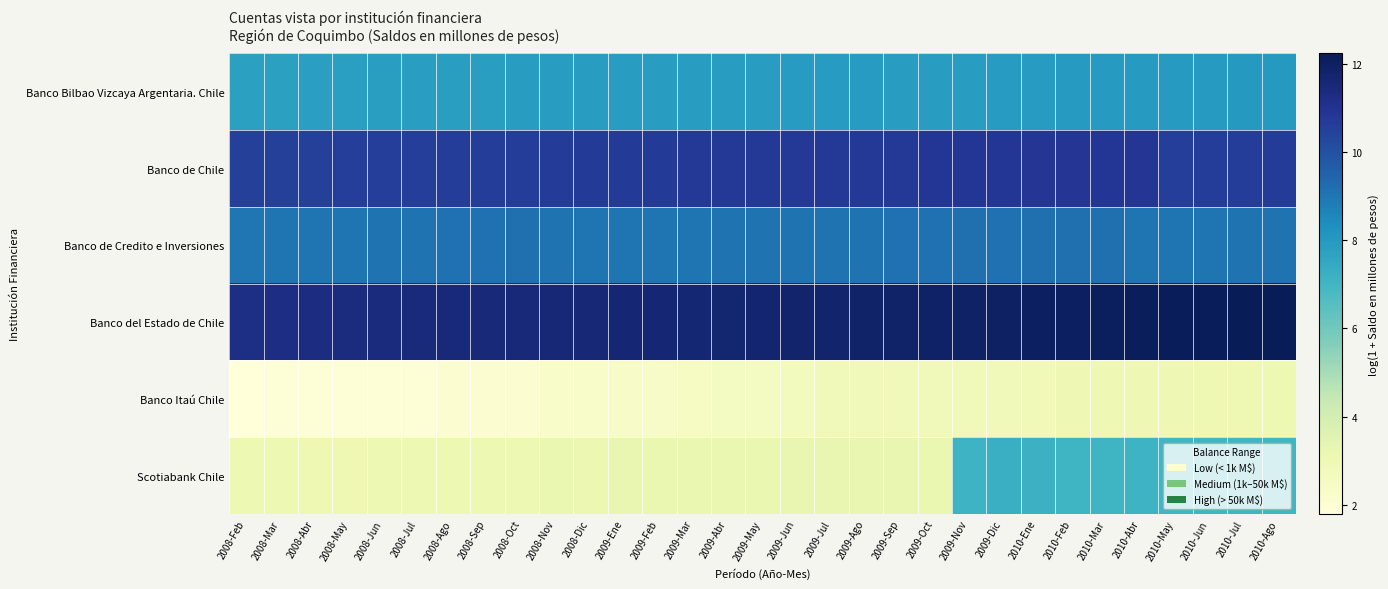

Reading right to left, transcribe all the data shown in this chart.

Banco Bilbao Vizcaya Argentaria. Chile: 2010-Ago=8.0	2010-Jul=8.0	2010-Jun=8.0	2010-May=8.0	2010-Abr=8.0	2010-Mar=8.0	2010-Feb=8.0	2010-Ene=7.9	2009-Dic=7.9	2009-Nov=7.9	2009-Oct=7.9	2009-Sep=7.9	2009-Ago=7.9	2009-Jul=7.9	2009-Jun=7.9	2009-May=7.9	2009-Abr=7.9	2009-Mar=7.9	2009-Feb=7.9	2009-Ene=7.9	2008-Dic=7.9	2008-Nov=7.9	2008-Oct=7.9	2008-Sep=7.9	2008-Ago=7.9	2008-Jul=7.8	2008-Jun=7.8	2008-May=7.8	2008-Abr=7.8	2008-Mar=7.8	2008-Feb=7.8
Banco de Chile: 2010-Ago=10.6	2010-Jul=10.6	2010-Jun=10.6	2010-May=10.6	2010-Abr=10.9	2010-Mar=10.8	2010-Feb=10.9	2010-Ene=10.8	2009-Dic=10.8	2009-Nov=10.8	2009-Oct=10.8	2009-Sep=10.8	2009-Ago=10.8	2009-Jul=10.8	2009-Jun=10.8	2009-May=10.8	2009-Abr=10.7	2009-Mar=10.7	2009-Feb=10.7	2009-Ene=10.7	2008-Dic=10.7	2008-Nov=10.7	2008-Oct=10.6	2008-Sep=10.6	2008-Ago=10.6	2008-Jul=10.6	2008-Jun=10.6	2008-May=10.6	2008-Abr=10.6	2008-Mar=10.5	2008-Feb=10.5
Banco de Credito e Inversiones: 2010-Ago=9.1	2010-Jul=9.1	2010-Jun=9.0	2010-May=9.0	2010-Abr=9.0	2010-Mar=9.2	2010-Feb=9.1	2010-Ene=9.1	2009-Dic=9.1	2009-Nov=9.1	2009-Oct=9.1	2009-Sep=9.1	2009-Ago=9.1	2009-Jul=9.1	2009-Jun=9.1	2009-May=9.1	2009-Abr=9.0	2009-Mar=9.0	2009-Feb=9.0	2009-Ene=9.0	2008-Dic=9.0	2008-Nov=9.1	2008-Oct=9.1	2008-Sep=9.1	2008-Ago=9.1	2008-Jul=9.1	2008-Jun=9.1	2008-May=9.0	2008-Abr=9.0	2008-Mar=9.0	2008-Feb=9.0
Banco del Estado de Chile: 2010-Ago=12.2	2010-Jul=12.2	2010-Jun=12.2	2010-May=12.2	2010-Abr=12.1	2010-Mar=12.1	2010-Feb=12.0	2010-Ene=12.0	2009-Dic=12.0	2009-Nov=11.9	2009-Oct=11.9	2009-Sep=11.9	2009-Ago=11.8	2009-Jul=11.8	2009-Jun=11.7	2009-May=11.7	2009-Abr=11.7	2009-Mar=11.6	2009-Feb=11.6	2009-Ene=11.6	2008-Dic=11.6	2008-Nov=11.5	2008-Oct=11.5	2008-Sep=11.5	2008-Ago=11.5	2008-Jul=11.4	2008-Jun=11.4	2008-May=11.4	2008-Abr=11.3	2008-Mar=11.3	2008-Feb=11.2
Banco Itaú Chile: 2010-Ago=3.1	2010-Jul=3.0	2010-Jun=3.0	2010-May=3.0	2010-Abr=3.0	2010-Mar=3.0	2010-Feb=3.0	2010-Ene=2.9	2009-Dic=2.8	2009-Nov=2.8	2009-Oct=2.8	2009-Sep=2.8	2009-Ago=2.8	2009-Jul=2.8	2009-Jun=2.7	2009-May=2.6	2009-Abr=2.6	2009-Mar=2.5	2009-Feb=2.4	2009-Ene=2.4	2008-Dic=2.3	2008-Nov=2.3	2008-Oct=2.1	2008-Sep=2.1	2008-Ago=2.1	2008-Jul=1.9	2008-Jun=1.9	2008-May=1.9	2008-Abr=1.9	2008-Mar=1.9	2008-Feb=1.8
Scotiabank Chile: 2010-Ago=7.0	2010-Jul=7.0	2010-Jun=7.0	2010-May=7.0	2010-Abr=7.1	2010-Mar=7.1	2010-Feb=7.1	2010-Ene=7.2	2009-Dic=7.2	2009-Nov=7.1	2009-Oct=3.2	2009-Sep=3.3	2009-Ago=3.3	2009-Jul=3.3	2009-Jun=3.3	2009-May=3.2	2009-Abr=3.2	2009-Mar=3.2	2009-Feb=3.2	2009-Ene=3.2	2008-Dic=3.1	2008-Nov=3.2	2008-Oct=3.1	2008-Sep=3.1	2008-Ago=3.1	2008-Jul=3.1	2008-Jun=3.1	2008-May=3.0	2008-Abr=3.0	2008-Mar=3.1	2008-Feb=3.1